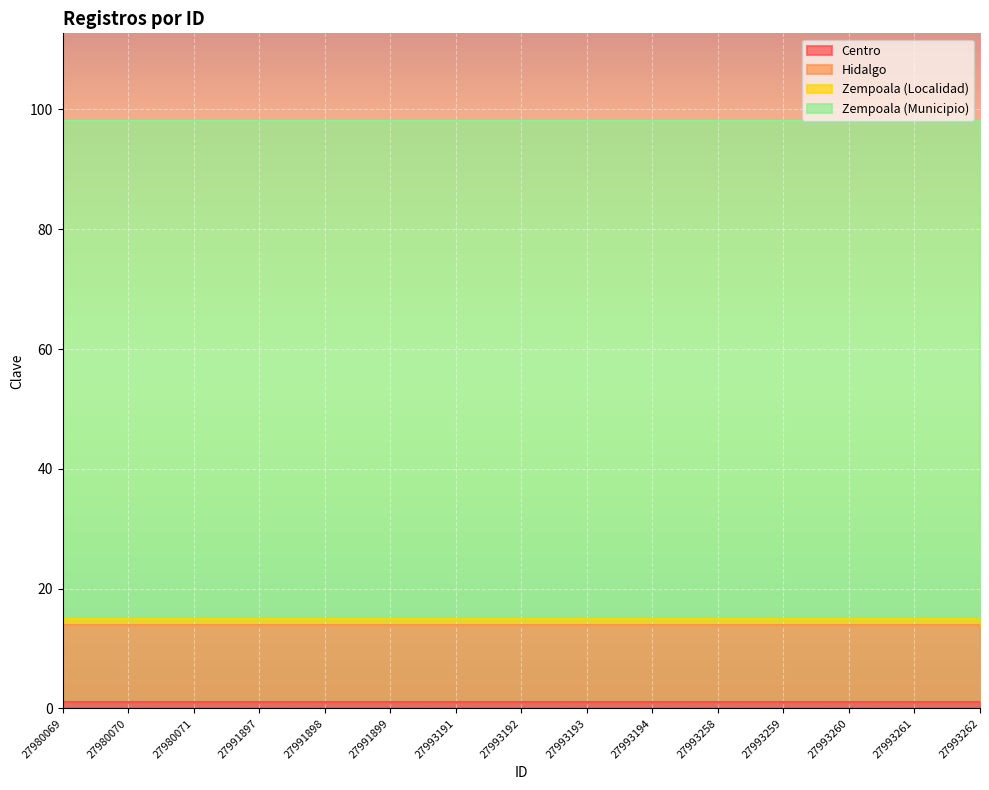

The value of Zempoala (Municipio) at 27991898 is 26. True or false?

False